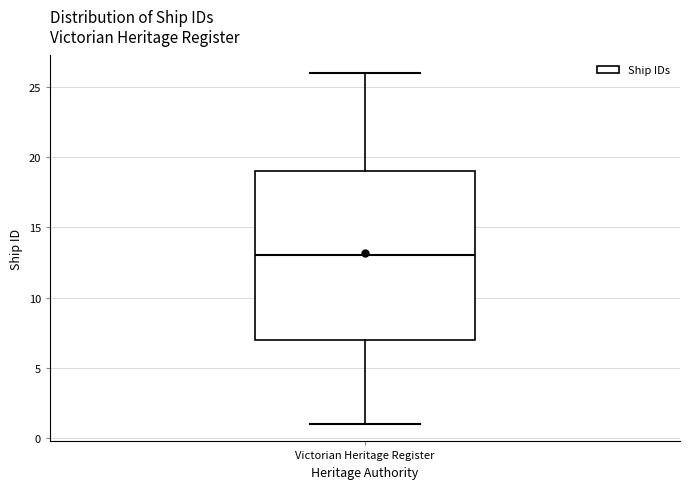

Transcribe this box plot: give where the median line is, the range the box spans, and where the two whiskers end, as read against the y-axis. The values are not printed on the chart, so give them approximately, as read against the axis.

median 13, box 7 to 19, whiskers 1 to 26